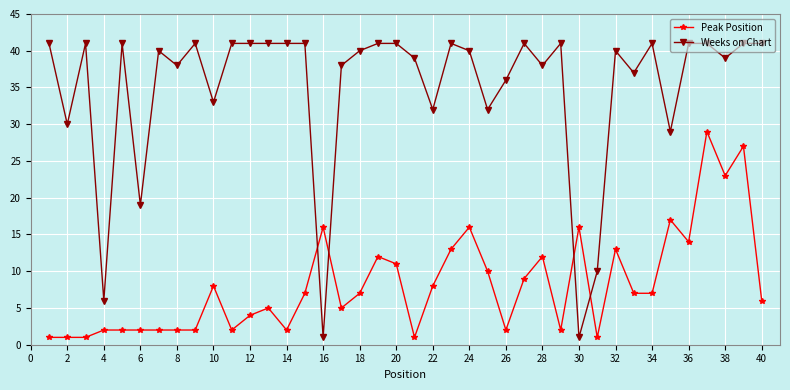

At how many categories does at least one series exceed 22?

35